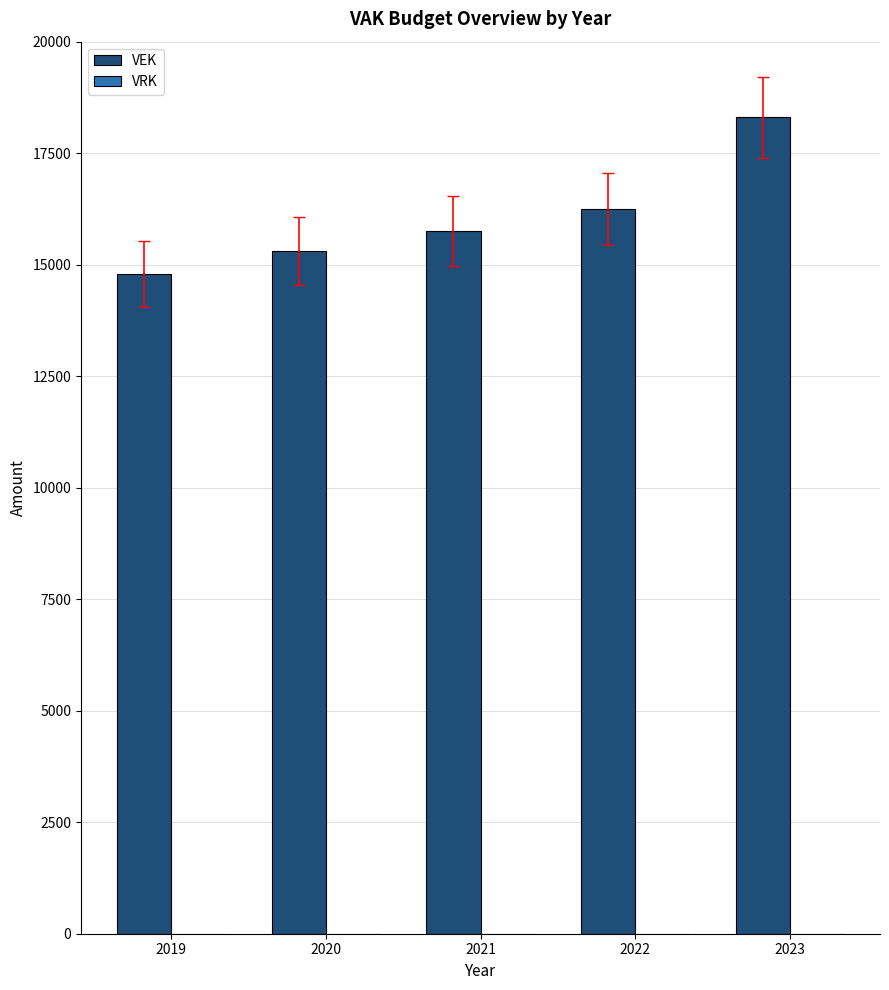

Reading right to left, transcribe all the data shown in this chart.

18300	16250	15747	15301	14801